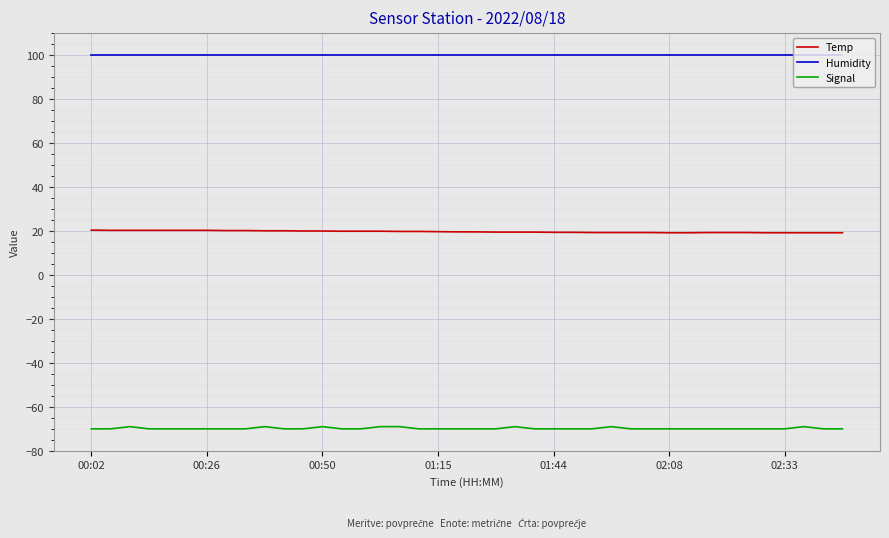

What is the maximum value for Humidity?

99.9